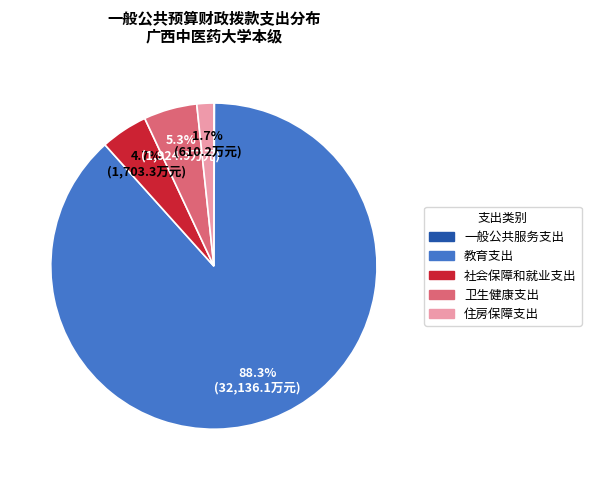

Does 教育支出 represent more than half of the total?

Yes